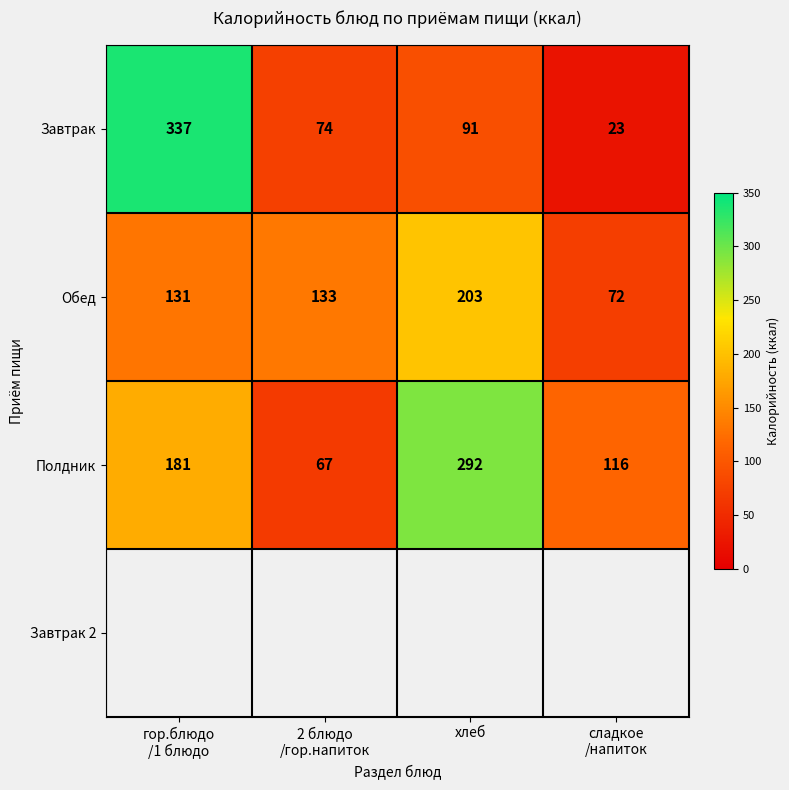

The value of Полдник at хлеб is 292. True or false?

True